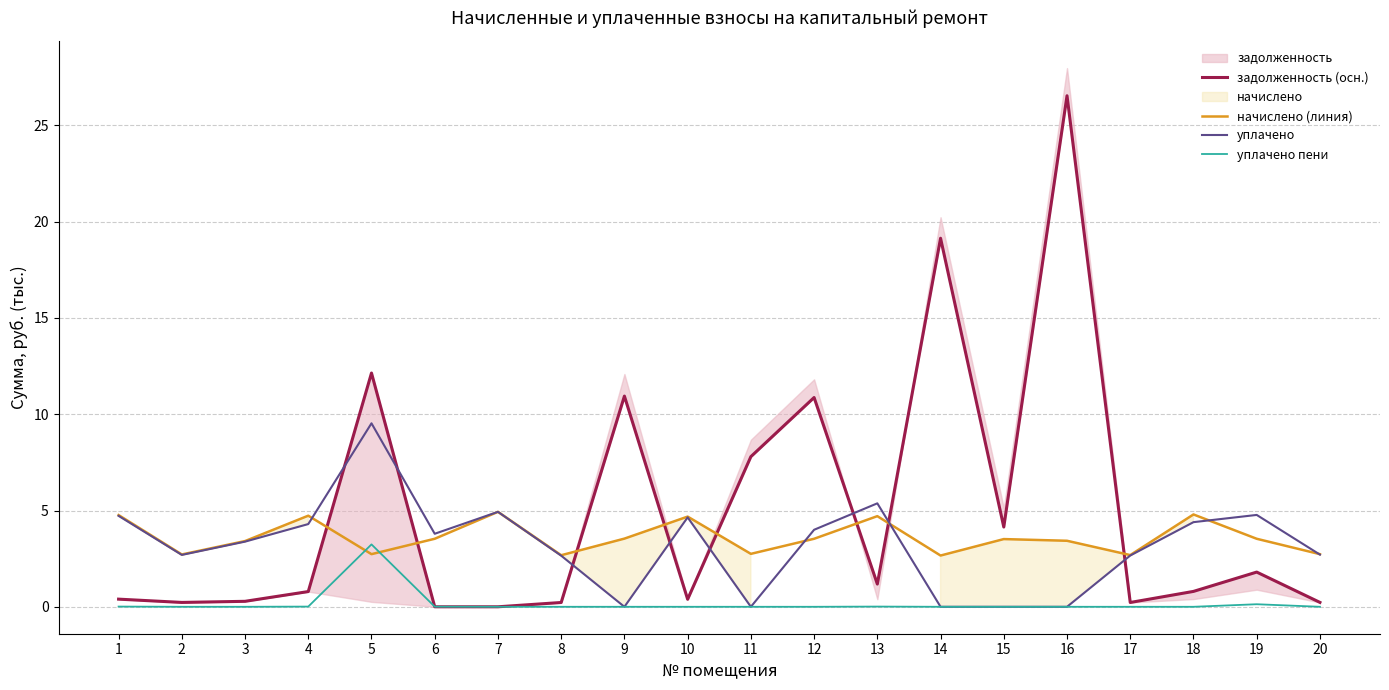

Reading left to right, what are all the values shown in this chart?

задолженность (осн.): 1=0.4	2=0.2	3=0.3	4=0.8	5=12.1	6=0.0	7=0.0	8=0.2	9=10.9	10=0.4	11=7.8	12=10.9	13=1.2	14=19.1	15=4.1	16=26.5	17=0.2	18=0.8	19=1.8	20=0.2
начислено (линия): 1=4.8	2=2.7	3=3.4	4=4.7	5=2.7	6=3.5	7=4.9	8=2.7	9=3.5	10=4.7	11=2.7	12=3.5	13=4.7	14=2.7	15=3.5	16=3.4	17=2.7	18=4.8	19=3.5	20=2.7
уплачено: 1=4.7	2=2.7	3=3.4	4=4.3	5=9.5	6=3.8	7=4.9	8=2.7	9=0.0	10=4.6	11=0.0	12=4.0	13=5.4	14=0.0	15=0.0	16=0.0	17=2.7	18=4.4	19=4.8	20=2.7
уплачено пени: 1=0.0	2=0.0	3=0.0	4=0.0	5=3.2	6=0.0	7=0.0	8=0.0	9=0.0	10=0.0	11=0.0	12=0.0	13=0.0	14=0.0	15=0.0	16=0.0	17=0.0	18=0.0	19=0.1	20=0.0